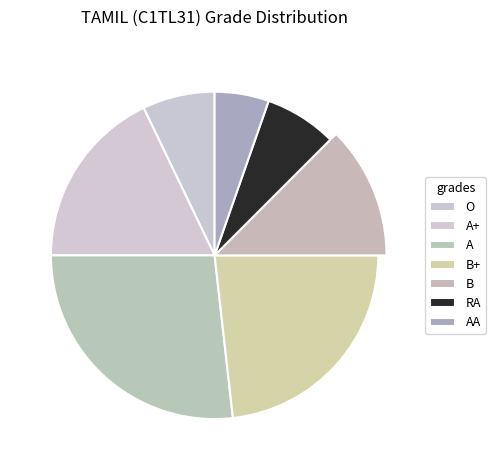

To the nearest percent, what portion does B+ represent?

23%